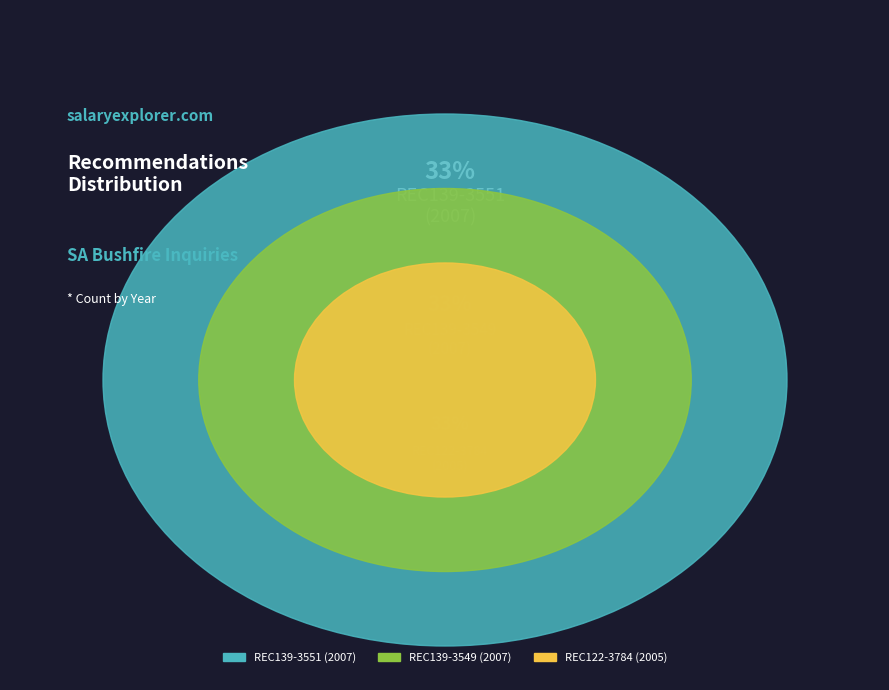

Which category has the smallest portion of the pie?

REC122-3784